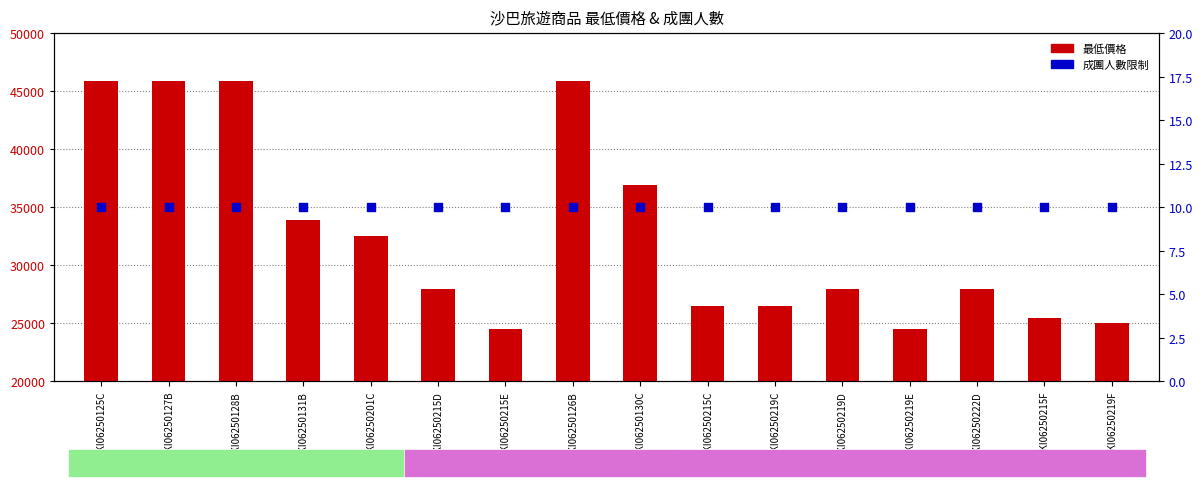

Which series reaches the maximum Y coordinate?

最低價格